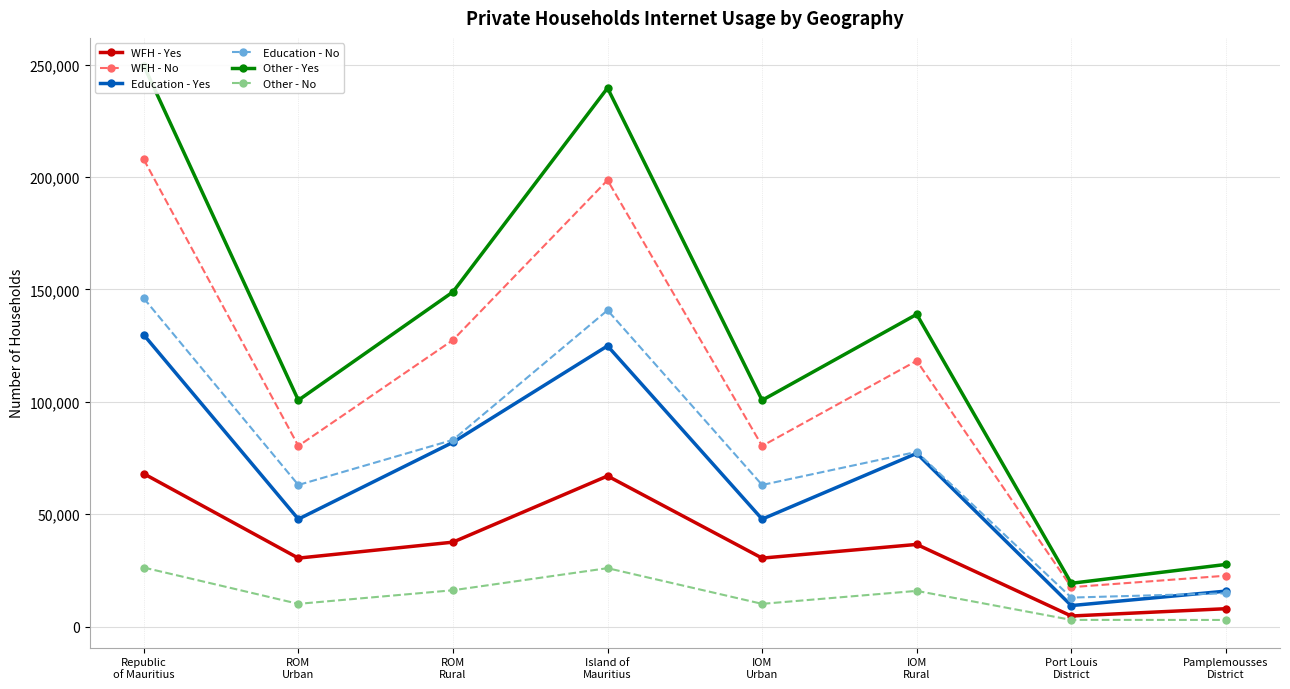

What is the smallest value displayed?

2940